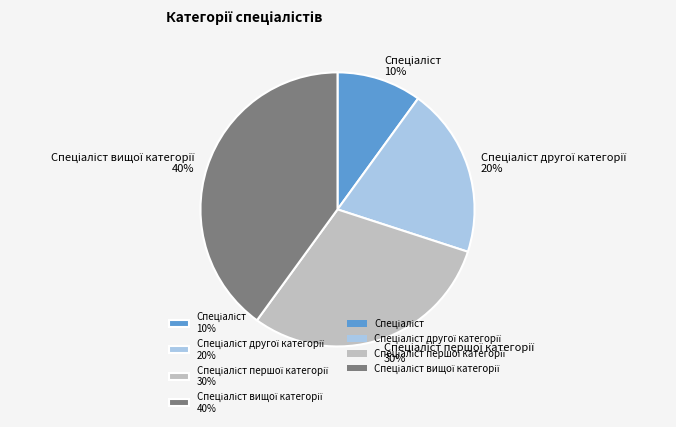

Does any single category account for the majority?

No